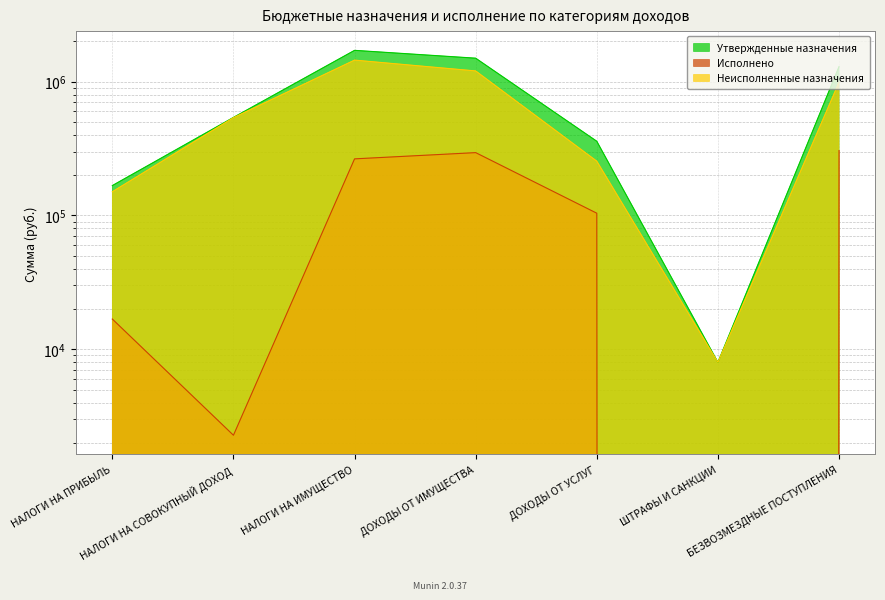

How many values in Исполнено are above zero?

6